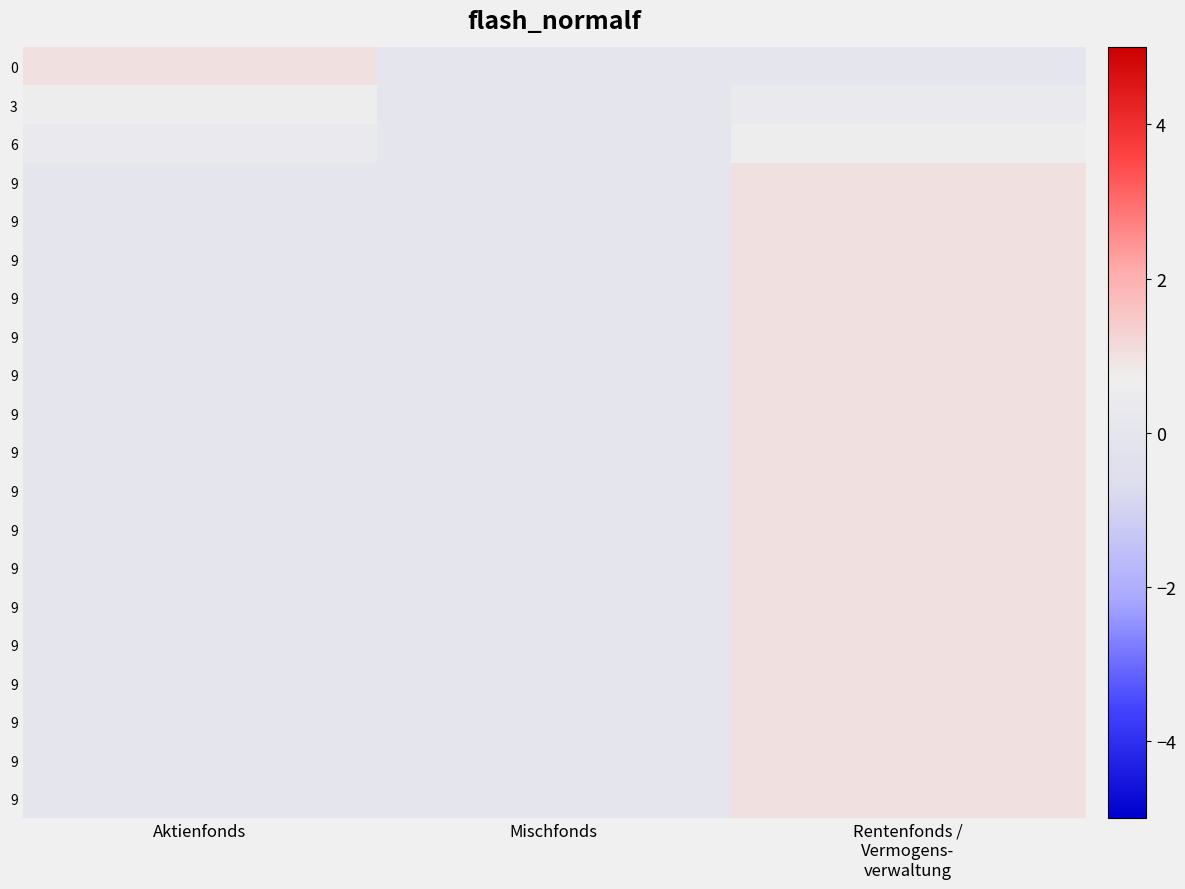

At which category does the chart reach its minimum across all series?

Mischfonds